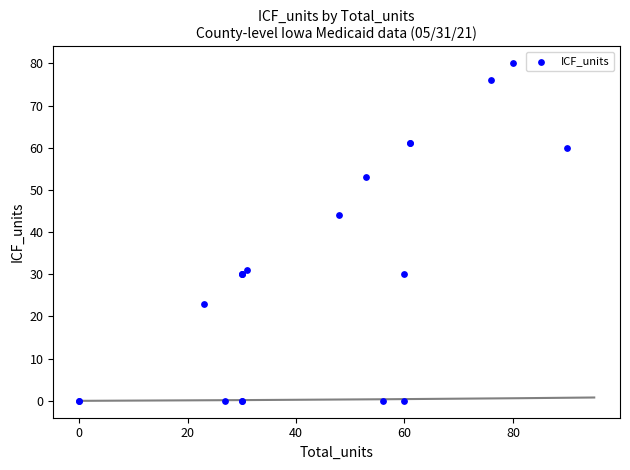

What Y value in the scatter plot is closest to 40?

44